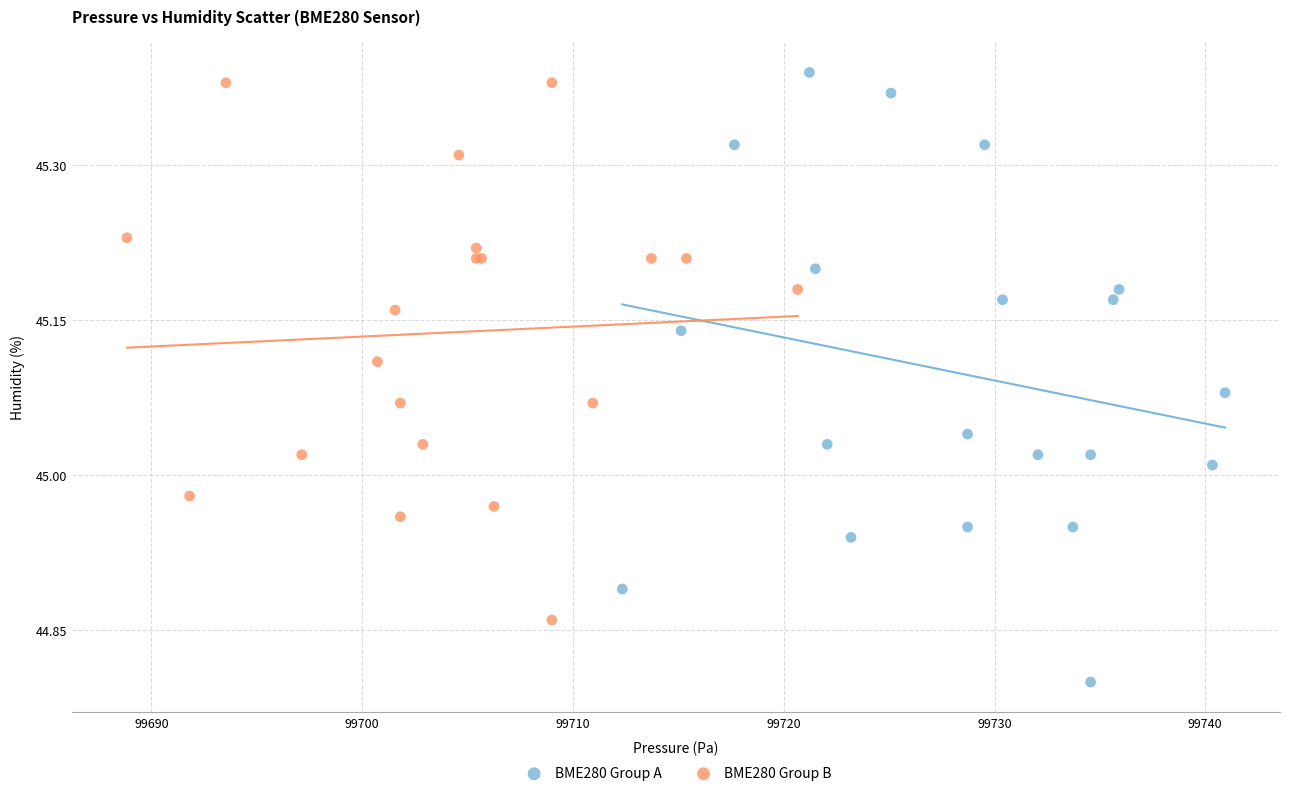

Which series has the widest spread of Y values?

BME280 Group A